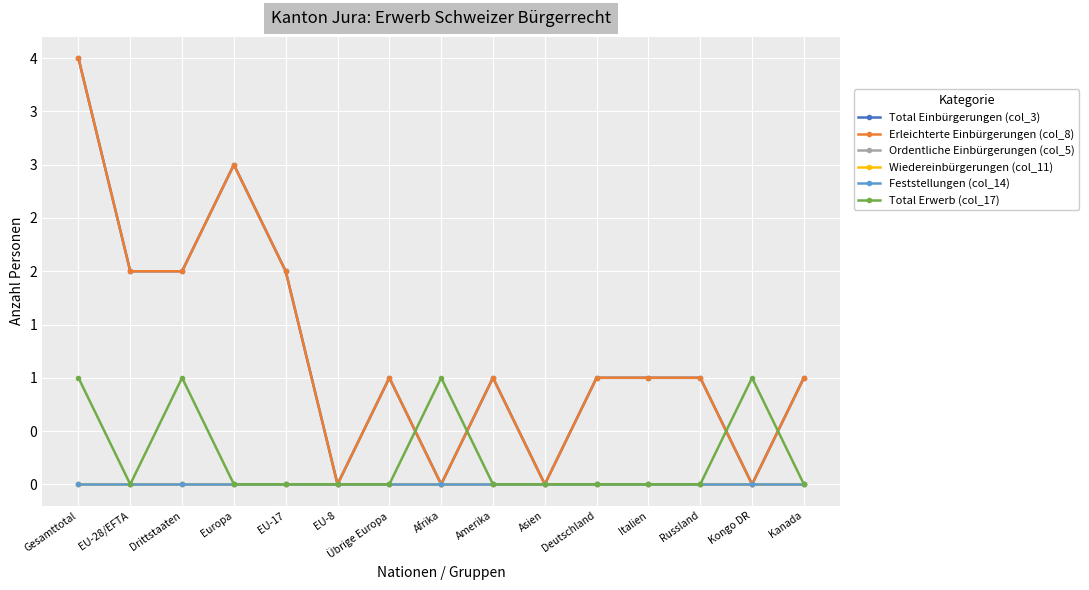

Does the chart have visible grid lines?

Yes